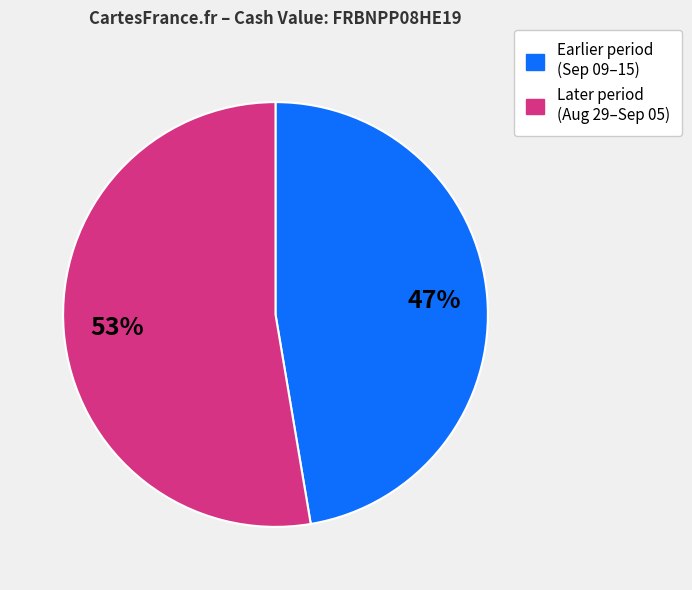

To the nearest percent, what is the average slice percentage?

50%